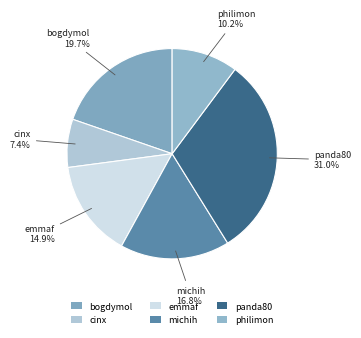

Which category has the biggest portion of the pie?

panda80